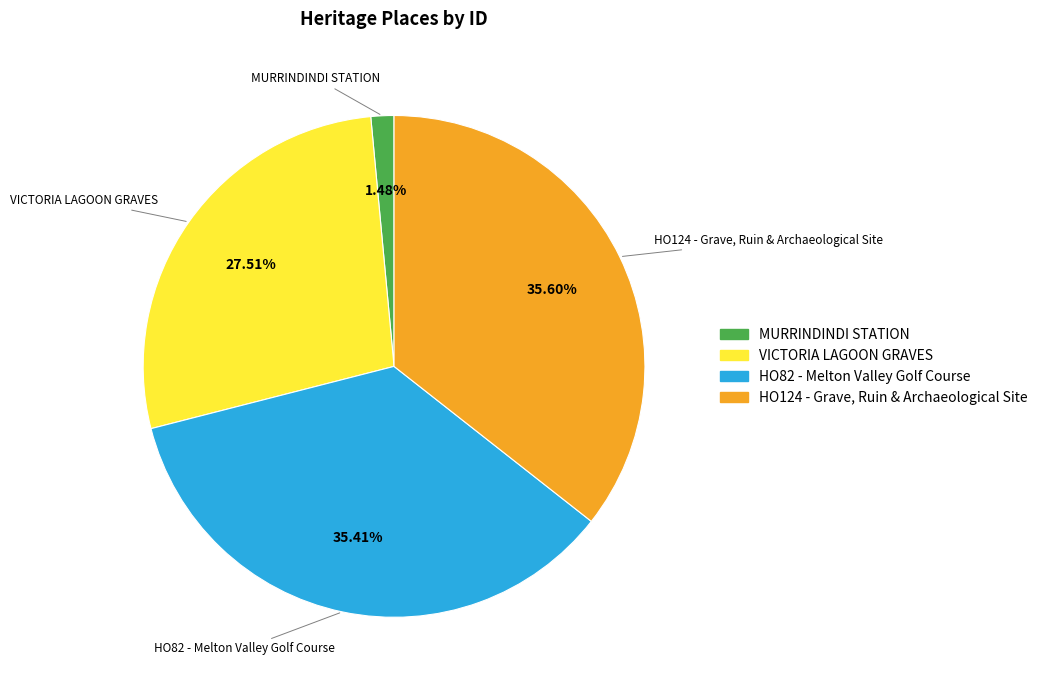

How many segments does this pie chart have?

4